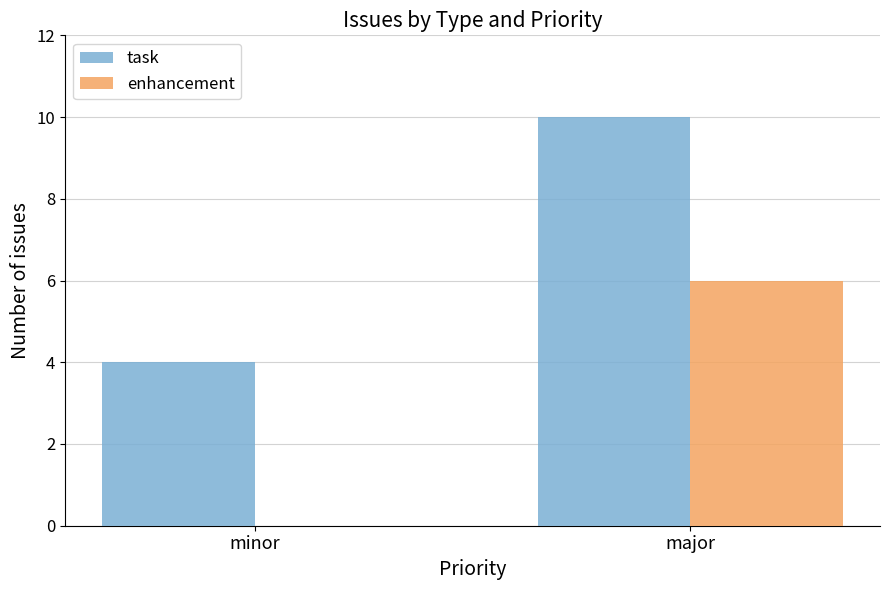

At which label does task reach its peak?

major